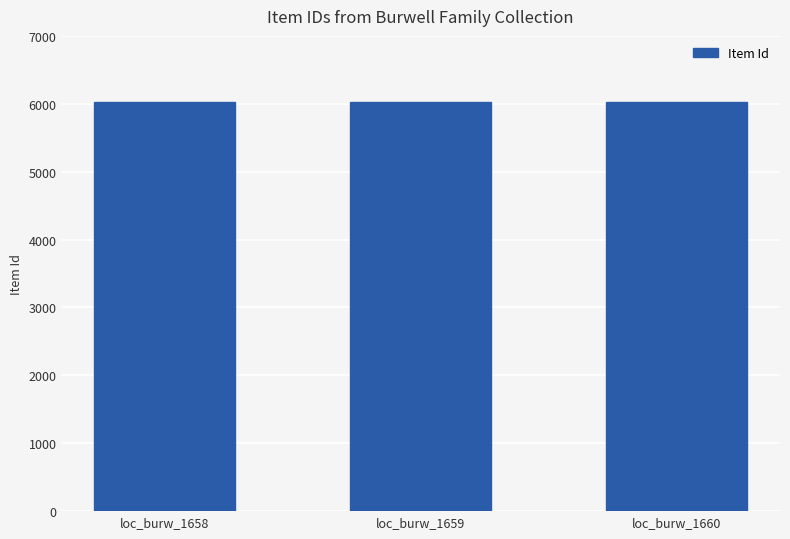

The chart shows a value of 6031 at loc_burw_1658. True or false?

True